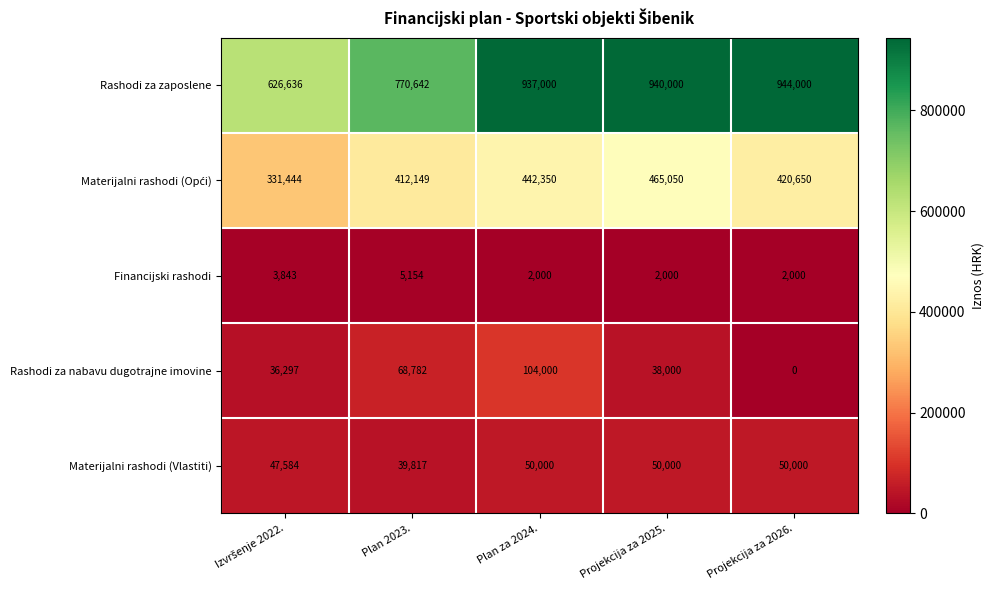

Which series has the widest spread of values?

Rashodi za zaposlene